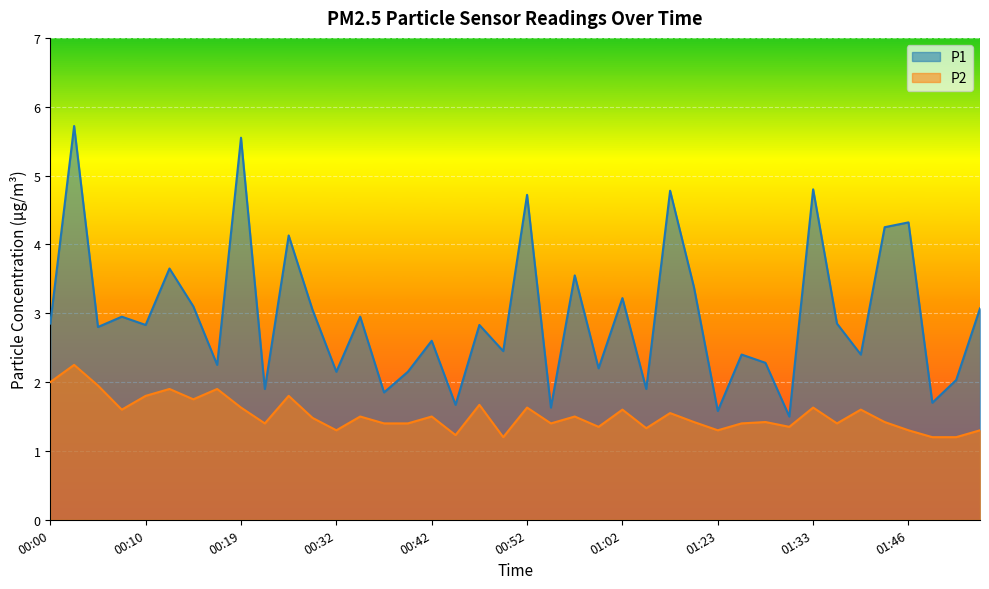

Which series has the widest spread of values?

P1